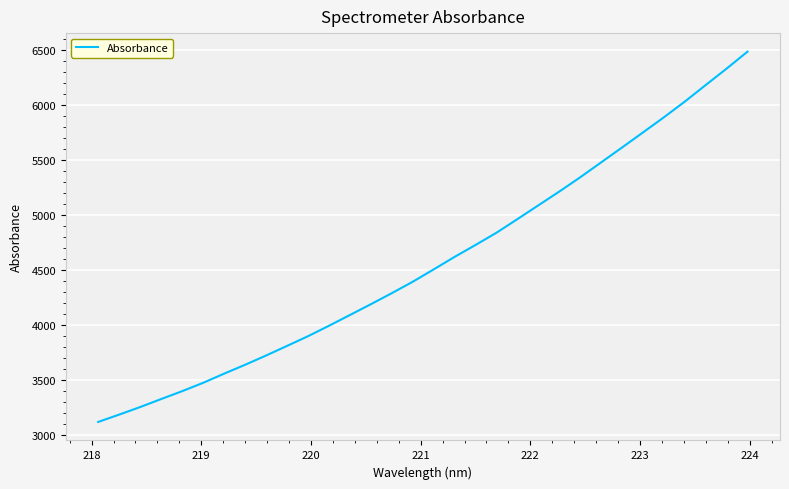

What is the difference between the maximum and minimum values?

3364.2